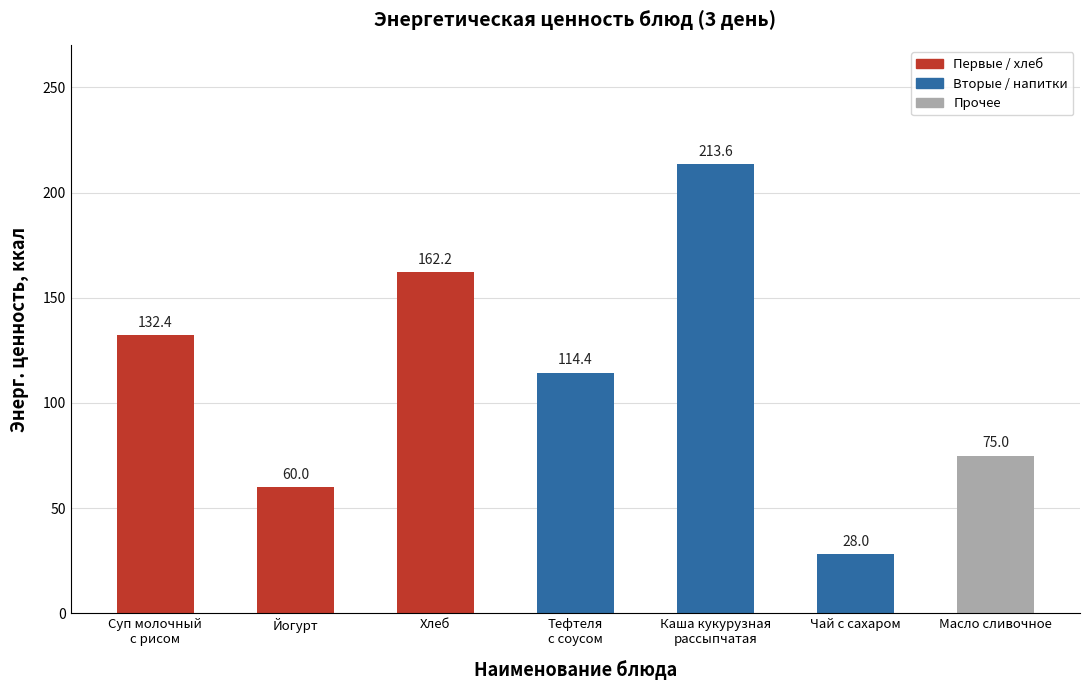

Which label corresponds to the smallest value in the chart?

Чай с сахаром